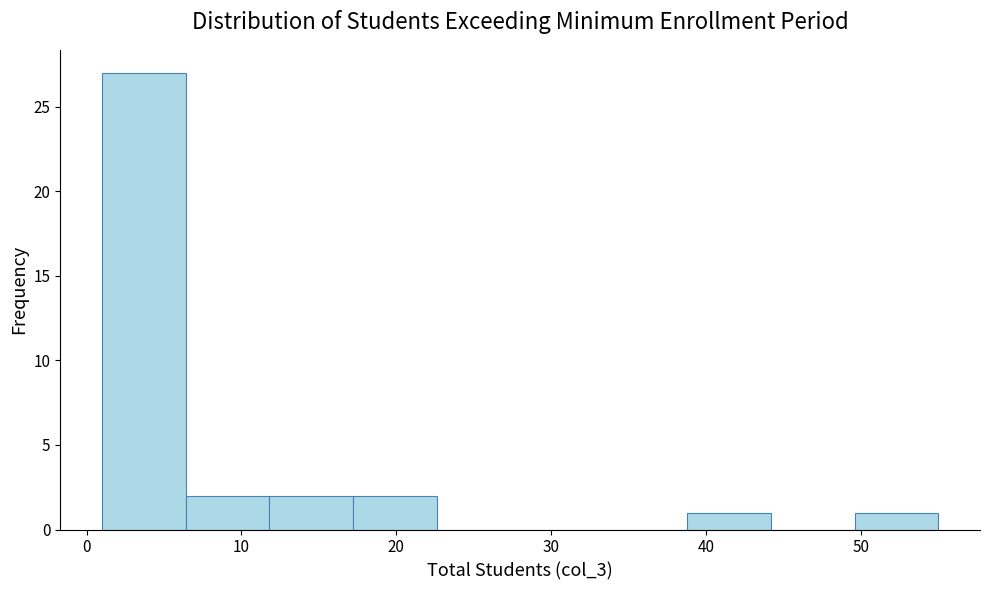

How tall is the bar that spans 1.0 to 6.4 on the x-axis? Neither the bar edges nor the heights are printed on the chart, so give them approximately, as read against the axes.

27